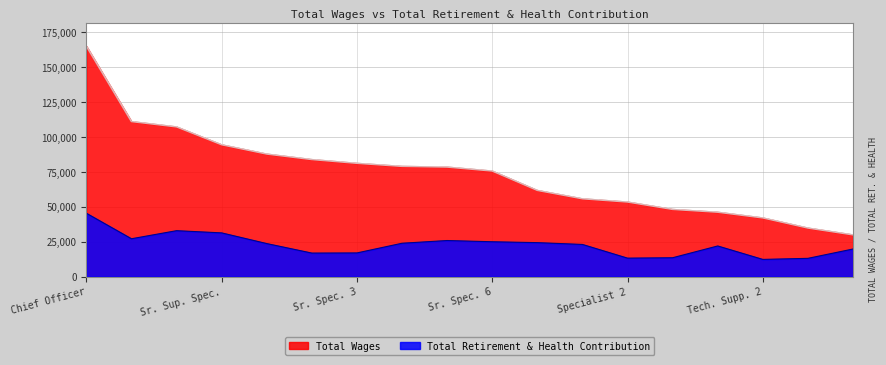

How many lines are shown in the chart?

2